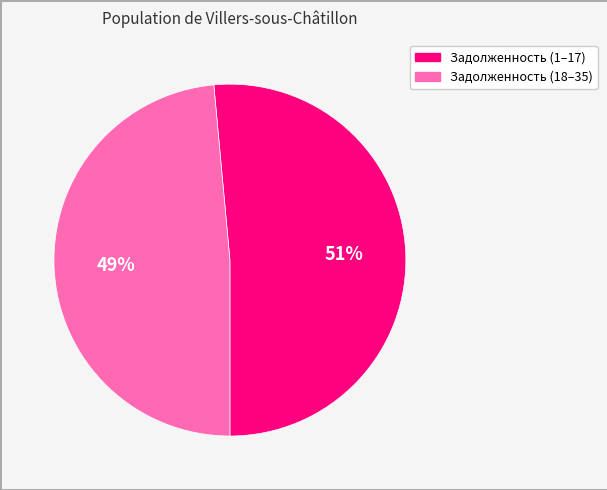

Does any single category account for the majority?

Yes